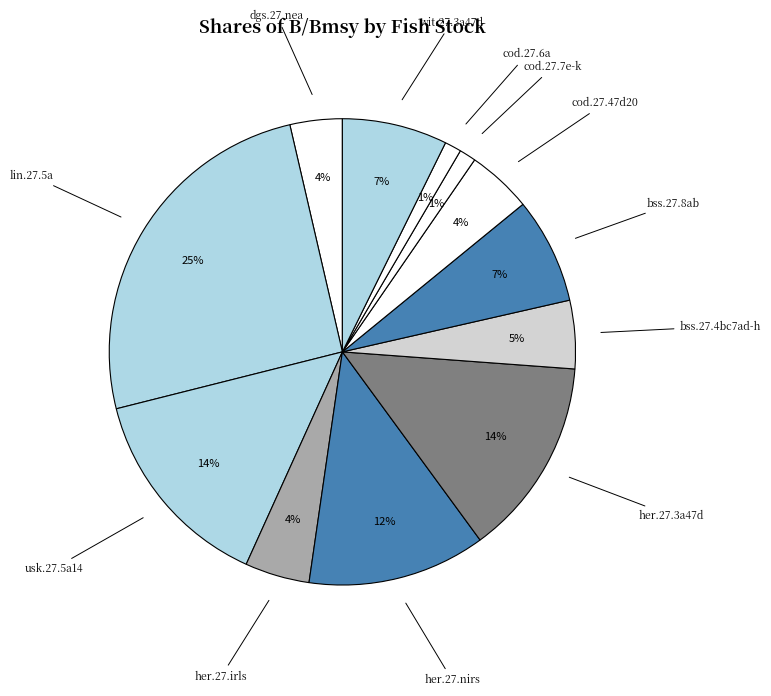

How many slices are in this pie chart?

12